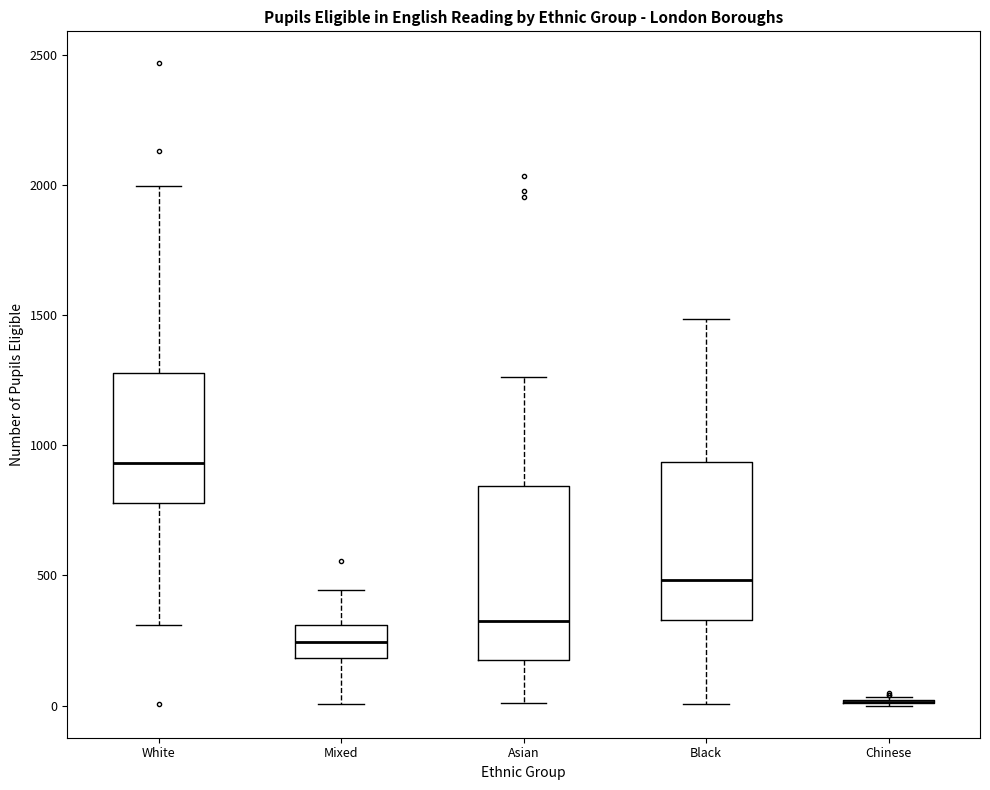

Reading left to right, transcribe this box plot: for each box, give where its median line is, the range the box spans, and where its two whiskers end, as read against the y-axis. The values are not printed on the chart, so give them approximately, as read against the axis.

White: median 950, box 800 to 1300, whiskers 300 to 2000
Mixed: median 250, box 200 to 300, whiskers 0 to 450
Asian: median 350, box 200 to 850, whiskers 0 to 1250
Black: median 500, box 350 to 950, whiskers 0 to 1500
Chinese: box collapsed to a line at 0, whiskers 0 to 50